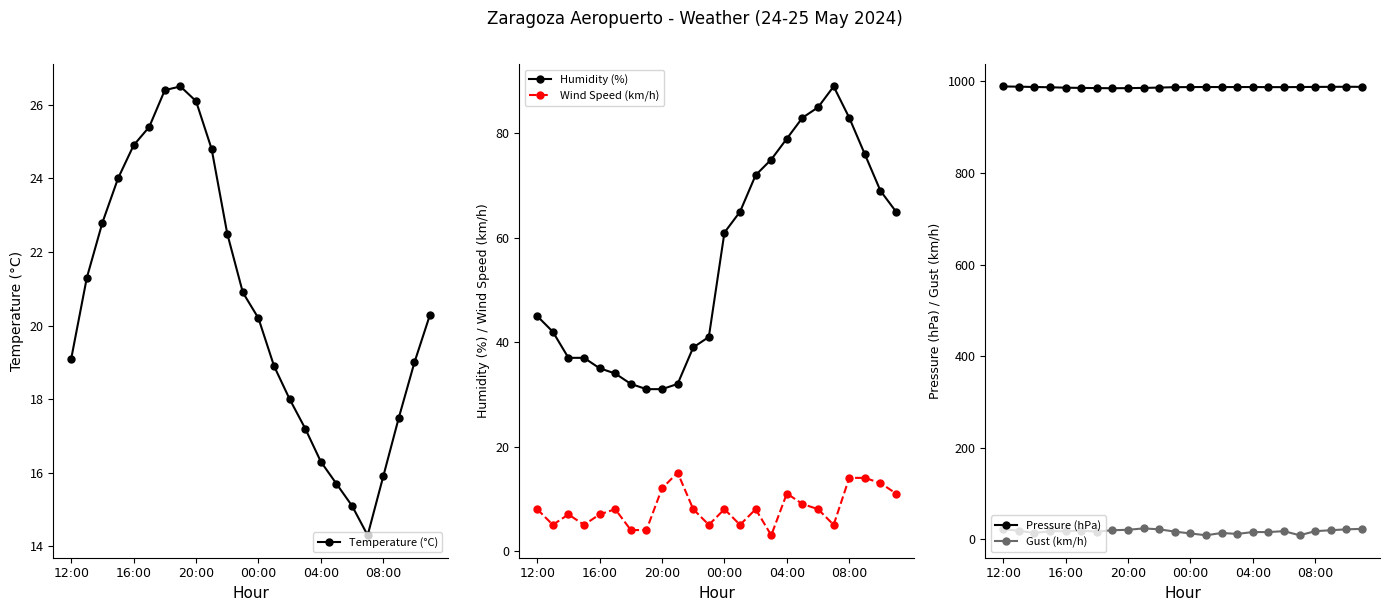

Does the chart display data point markers on the line(s)?

Yes